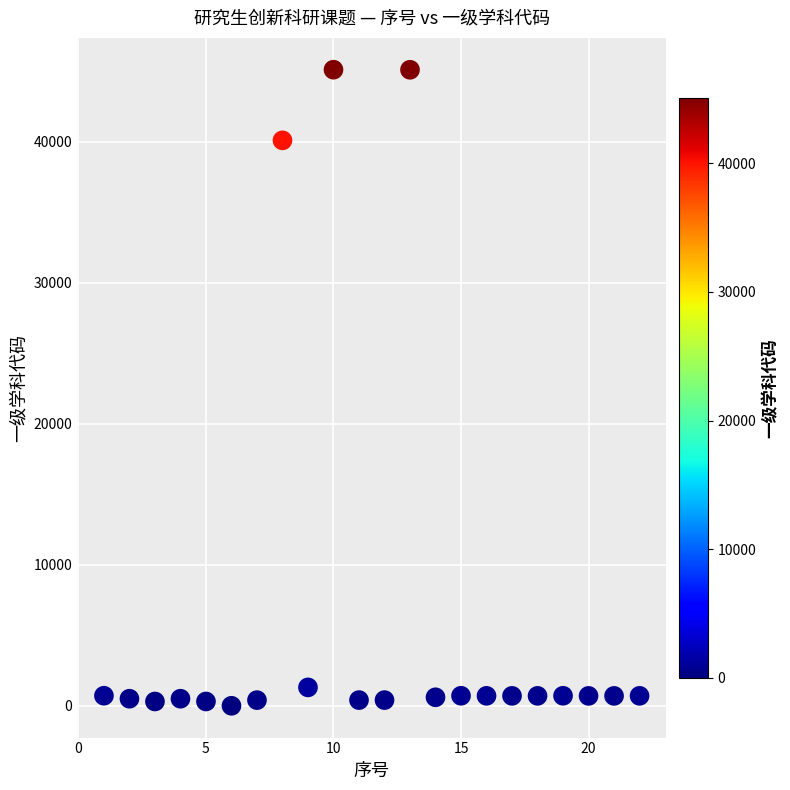

What Y value in the scatter plot is closest to 22556?

40102